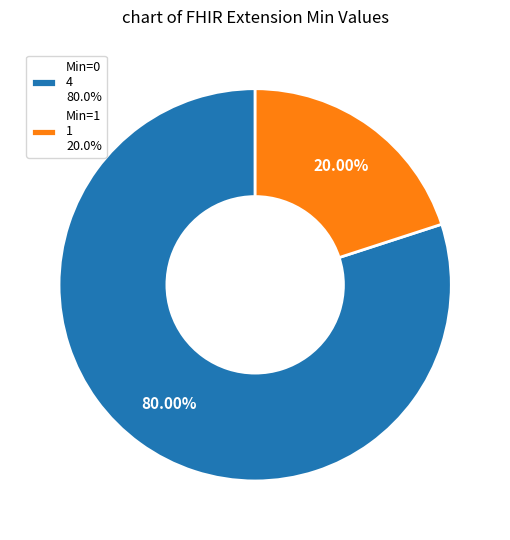

Combined, do Min=1 1 20.0% and Min=0 4 80.0% account for over 50%?

Yes